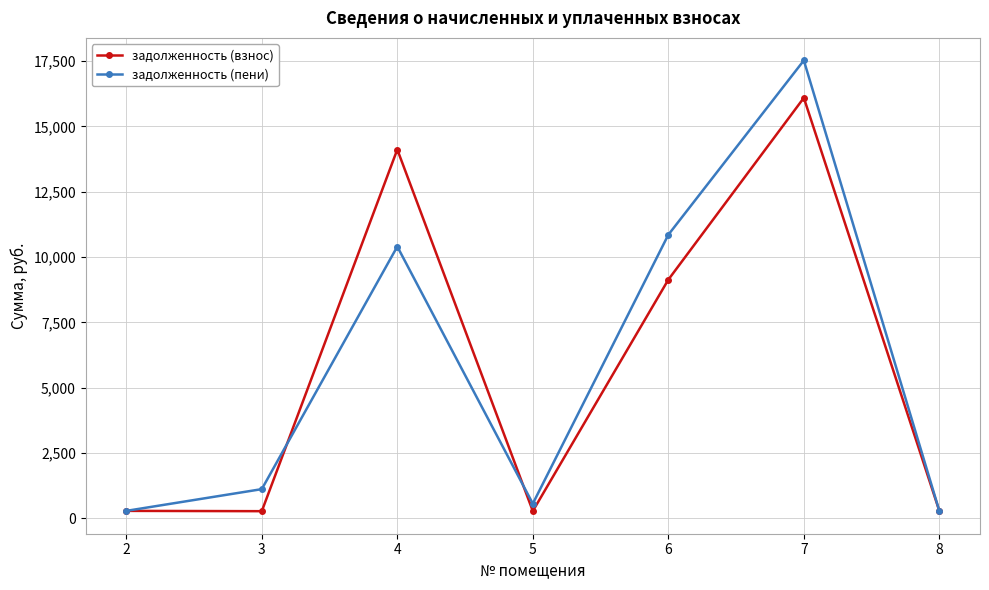

The value of задолженность (взнос) at 6 is 2608.2. True or false?

False